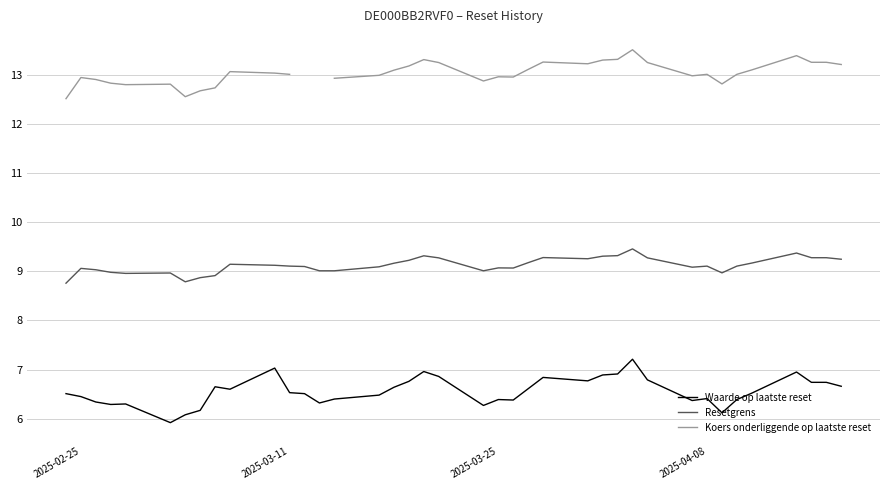

Count the number of categories in the chart.

39